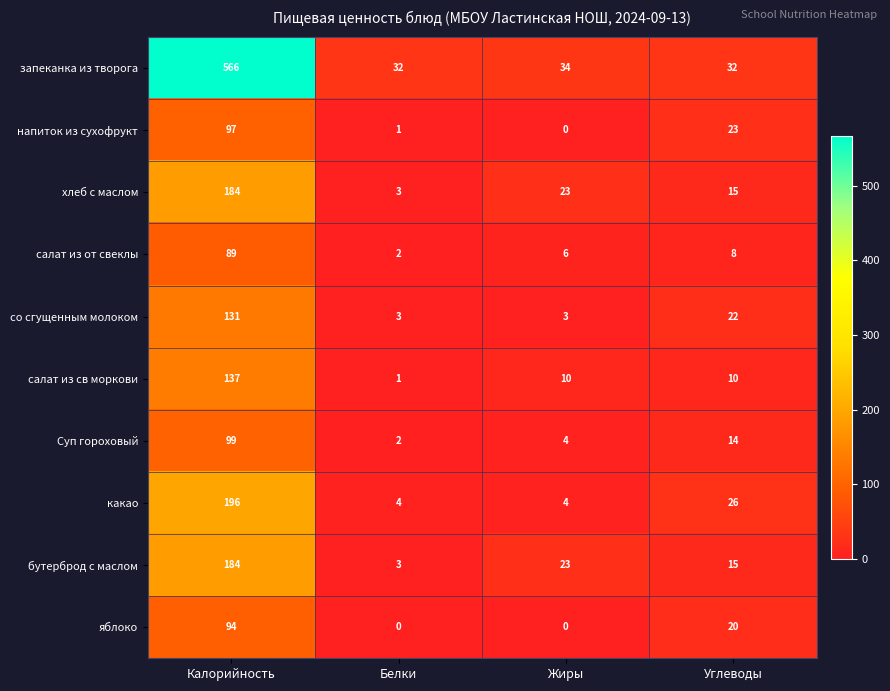

What is the maximum value shown in the chart?

566